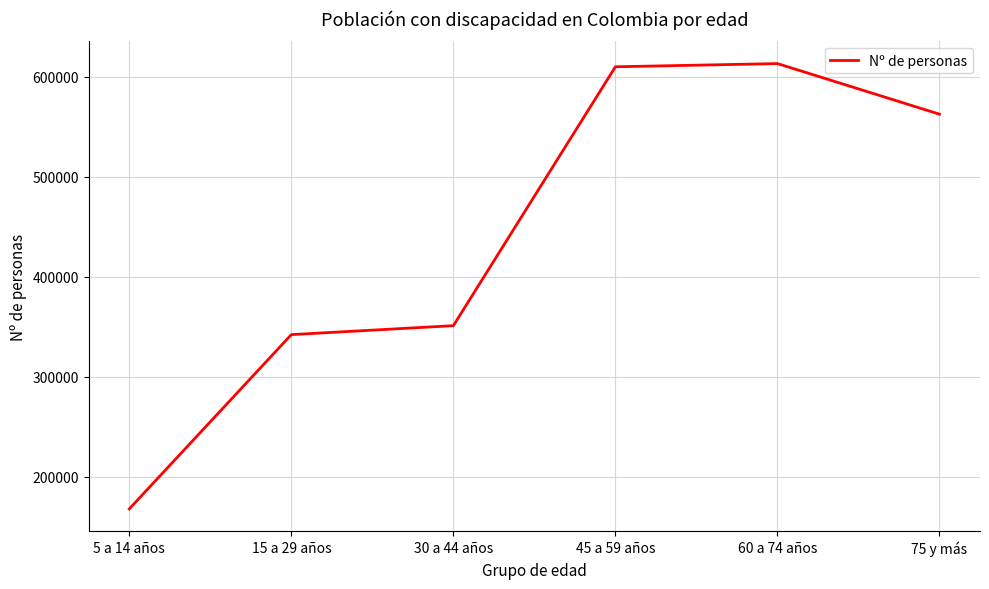

Reading left to right, list all the values displayed in this chart.

5 a 14 años=167768	15 a 29 años=342149	30 a 44 años=351107	45 a 59 años=610101	60 a 74 años=613299	75 y más=562673